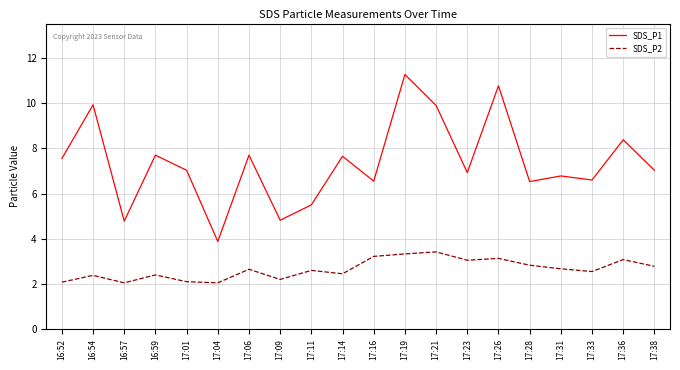

At which category does the chart reach its peak across all series?

17:19